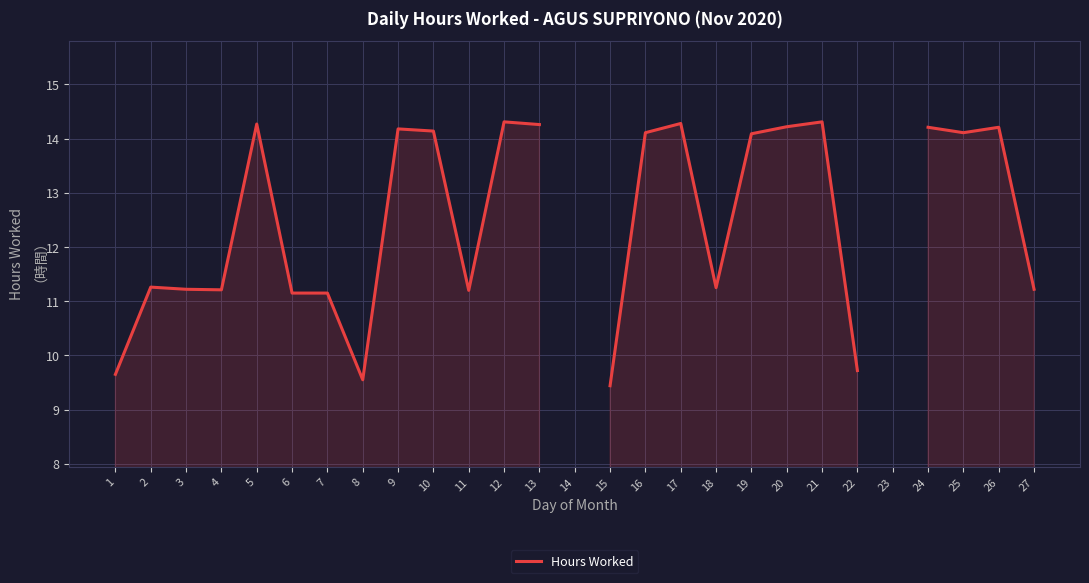

What is the greatest value displayed?

14.3